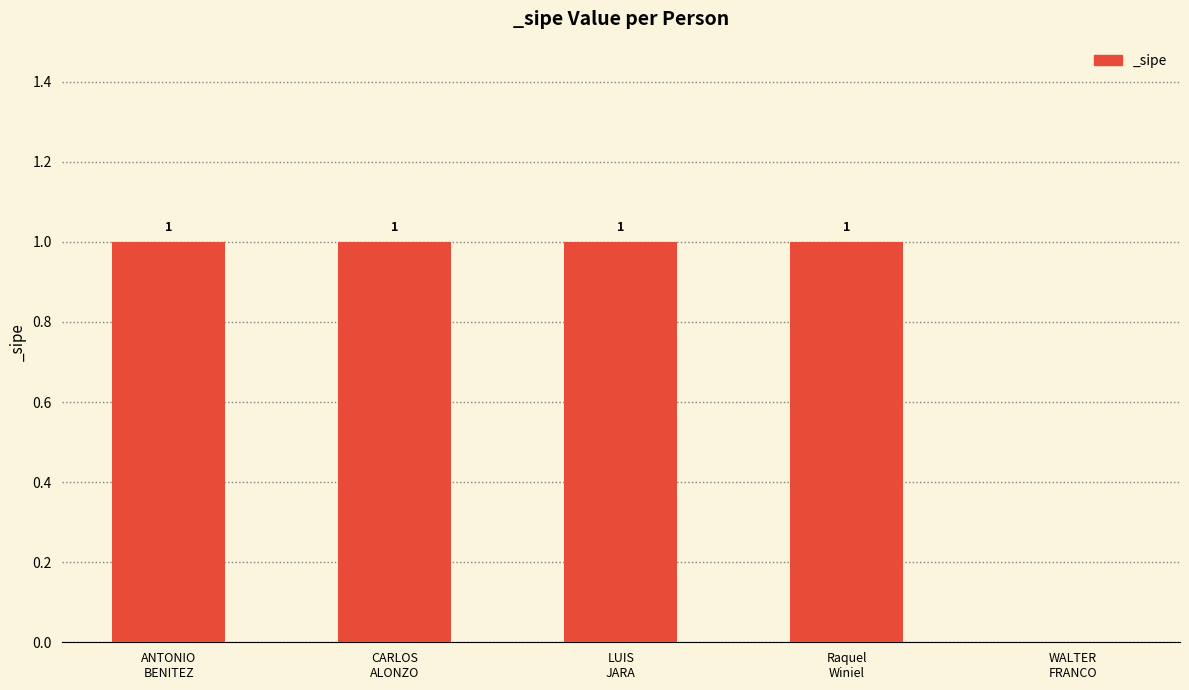

How many values are between 1 and 2?

4